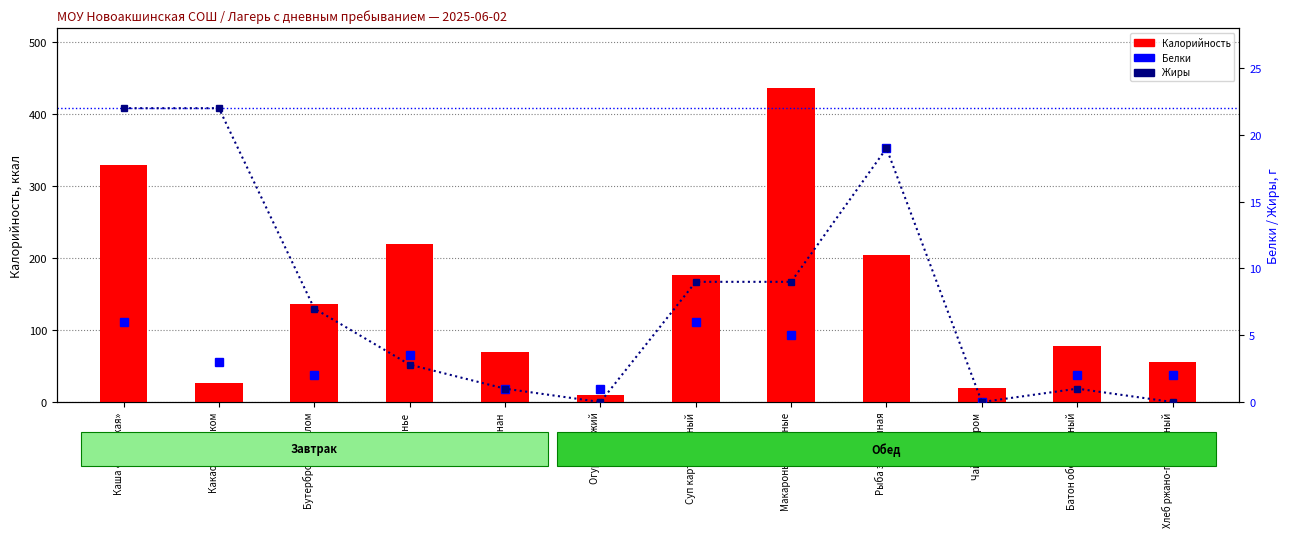

Rank the series at Суп картофельный from highest to lowest value.

Калорийность, Жиры, Белки